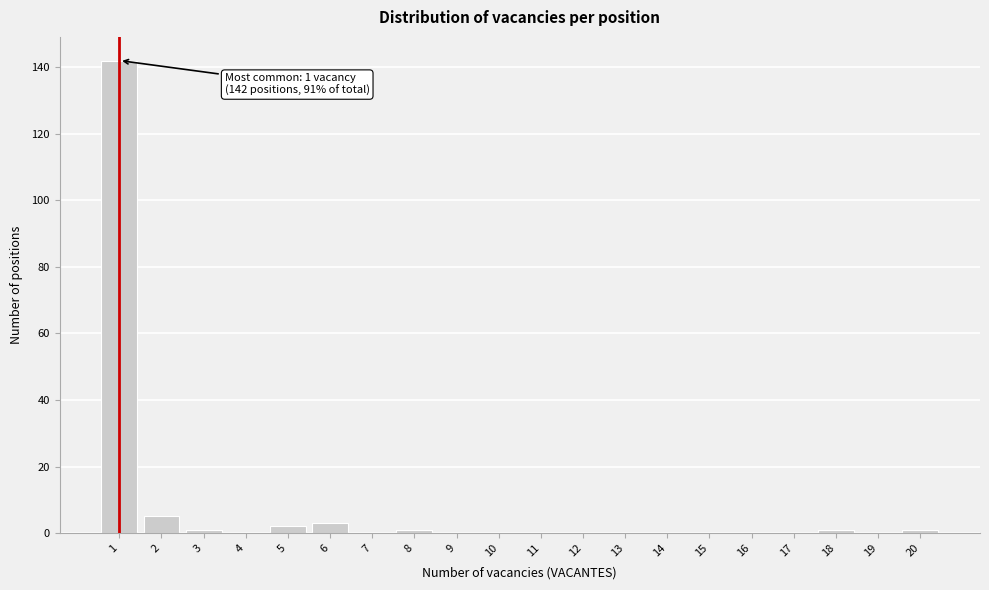

Reading left to right, list all the values displayed in this chart.

1=142	2=5	3=1	4=0	5=2	6=3	7=0	8=1	9=0	10=0	11=0	12=0	13=0	14=0	15=0	16=0	17=0	18=1	19=0	20=1